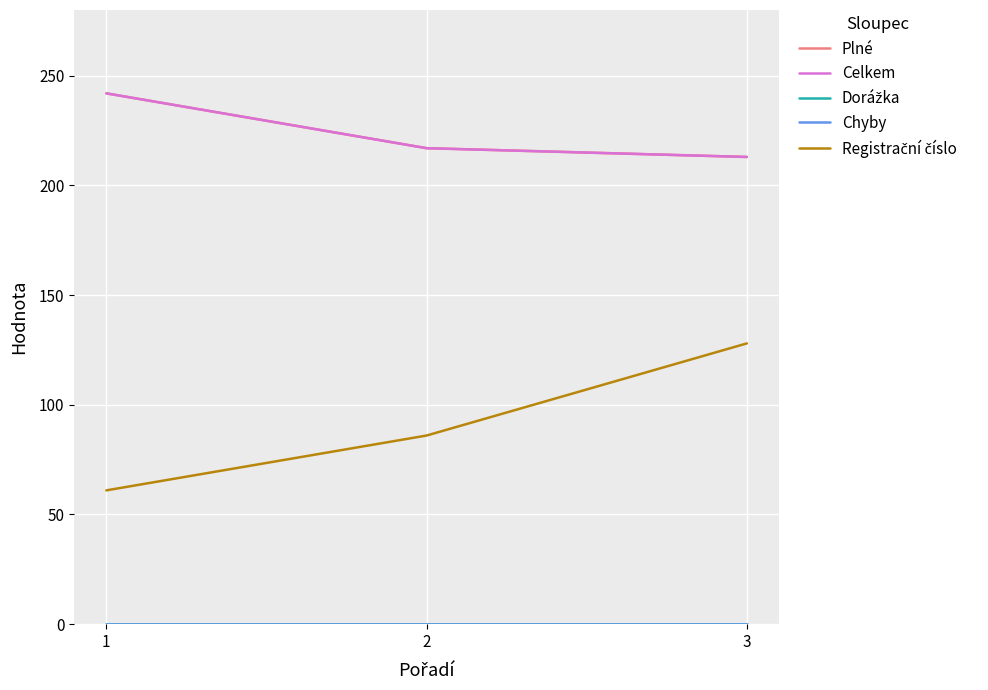

List the labels in order of Chyby value, largest first.

1, 2, 3